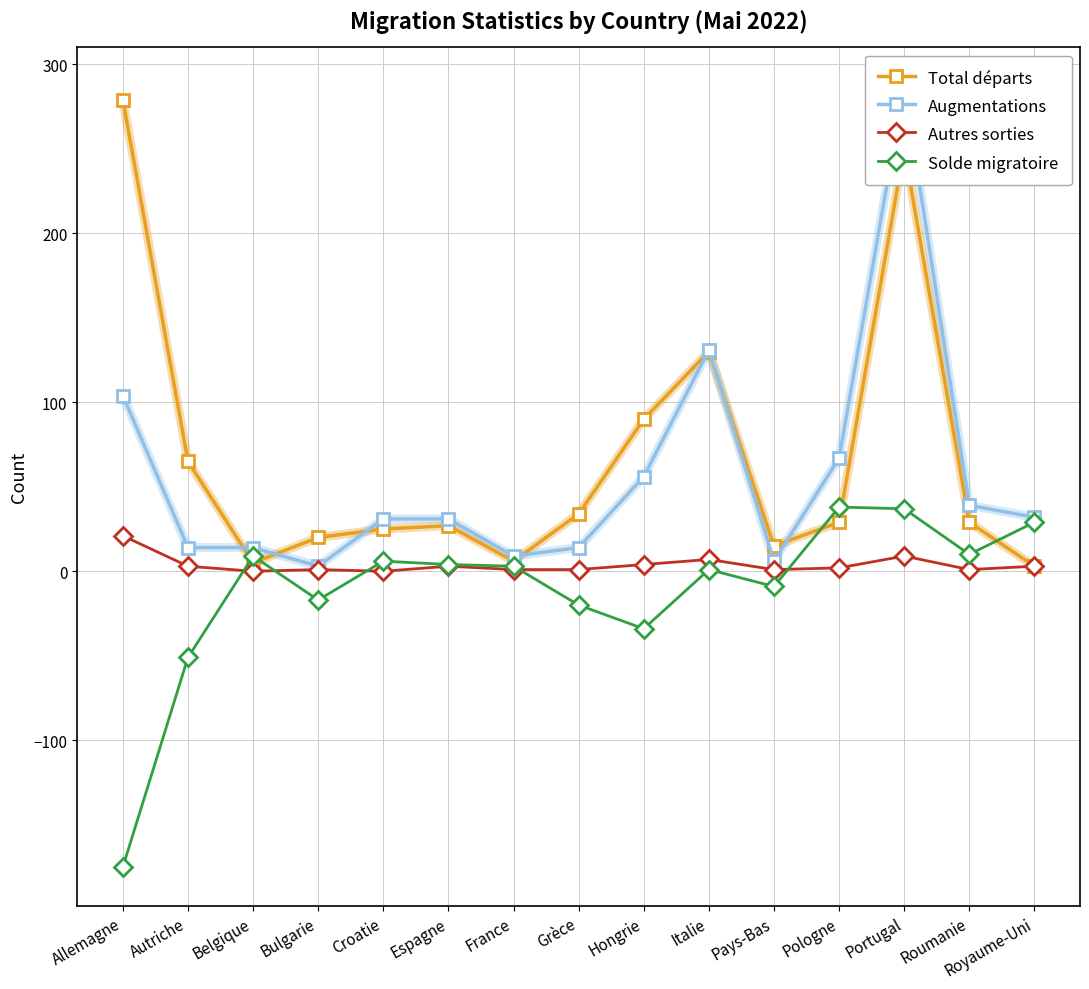

True or false: Augmentations has more than 1 interior local peaks.

True